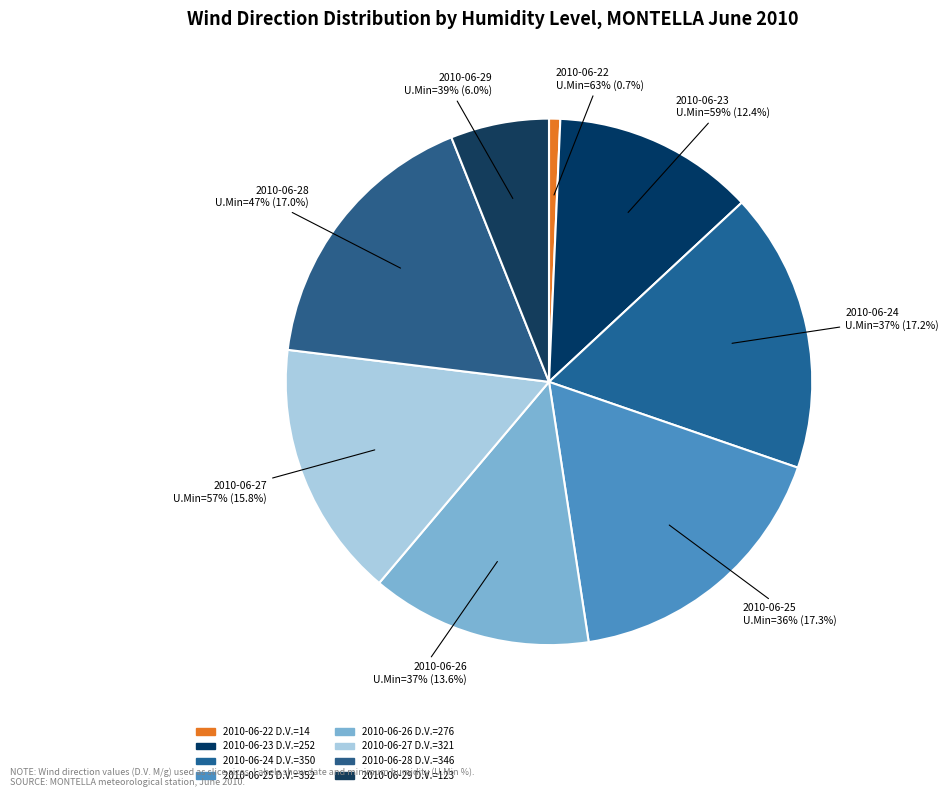

Is 39% the majority of the pie?

No